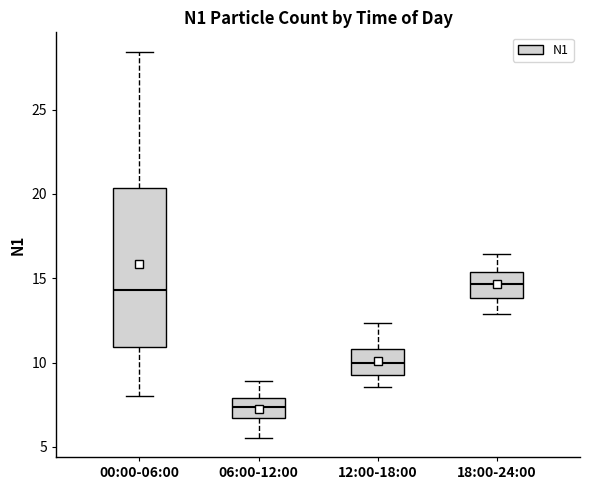

Comparing the boxes themselves (not the whiskers), which one is the tallest?

00:00-06:00